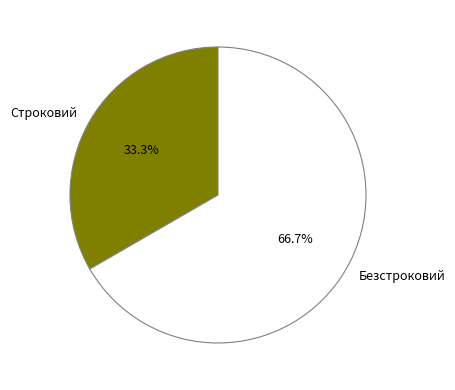

Does Строковий represent more than half of the total?

No